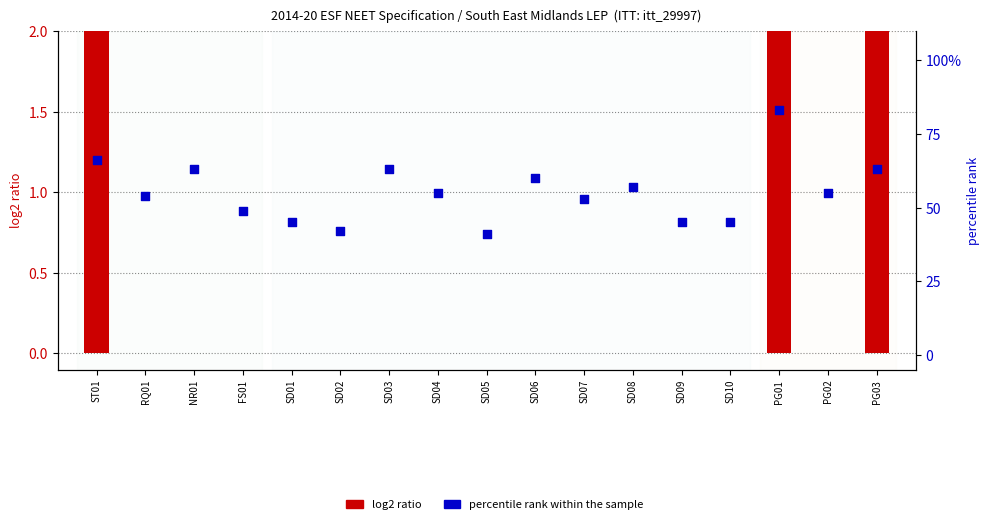

At how many categories does at least one series exceed 24?

17